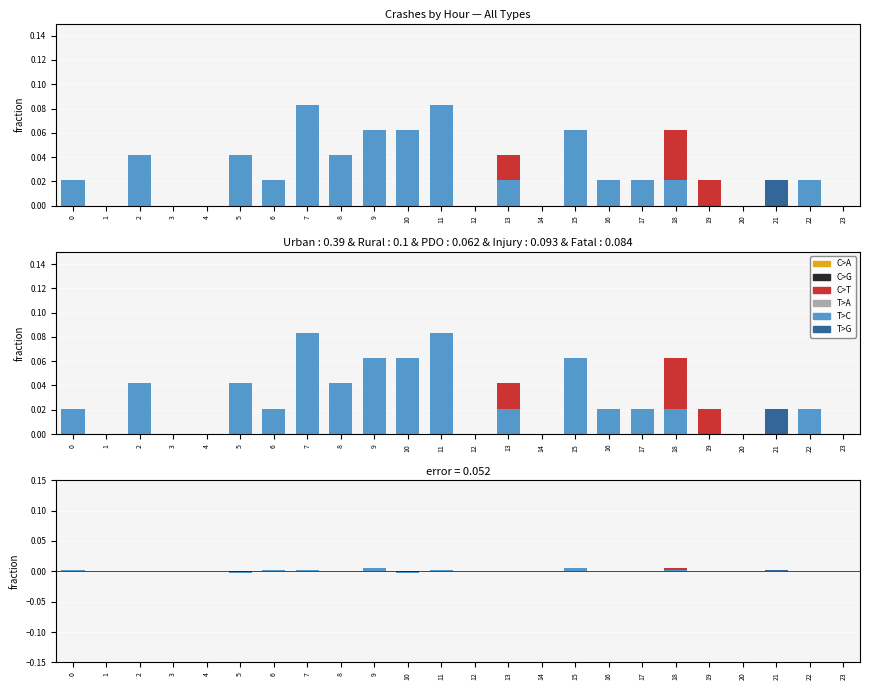

The value of C>A at 8 is 0.0. True or false?

False